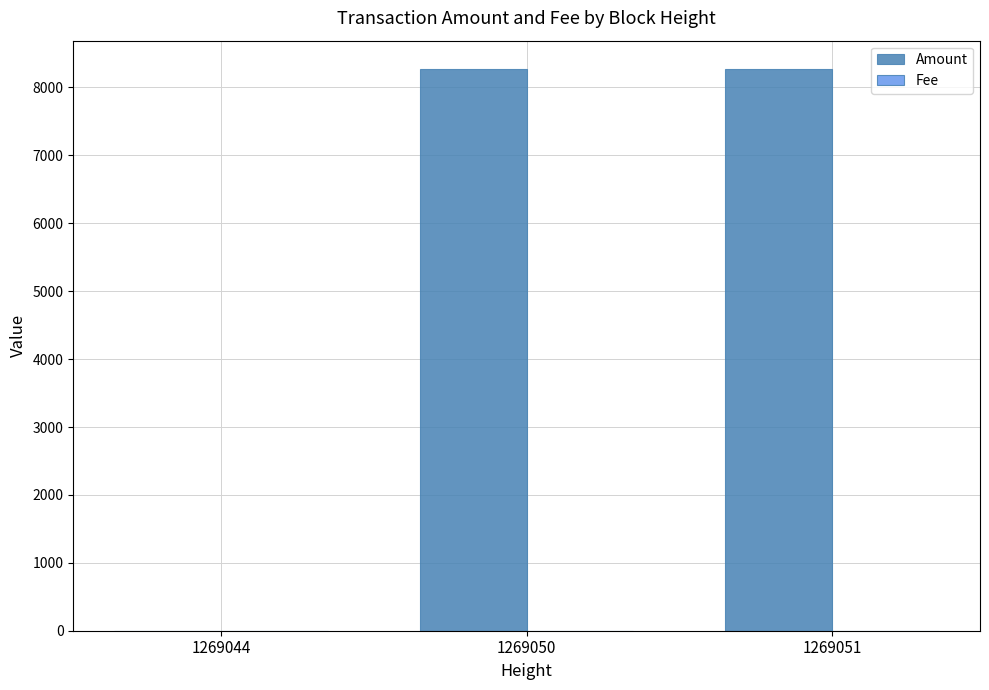

Is it true that Amount equals 8275.7 at 1269050?

True